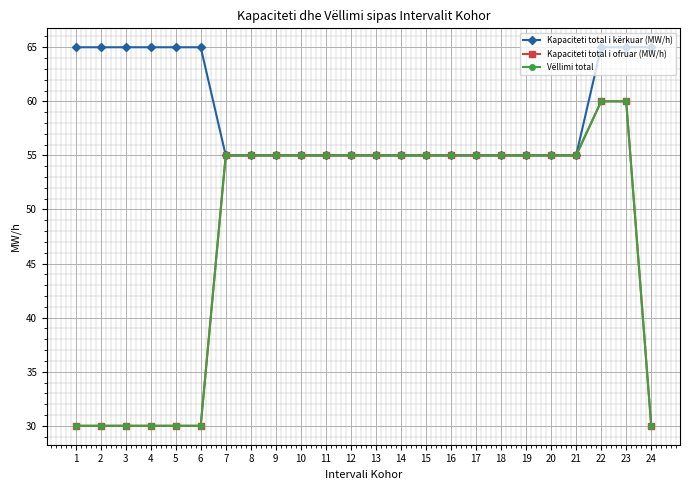

At which label is Vëllimi total closest to 45?

7